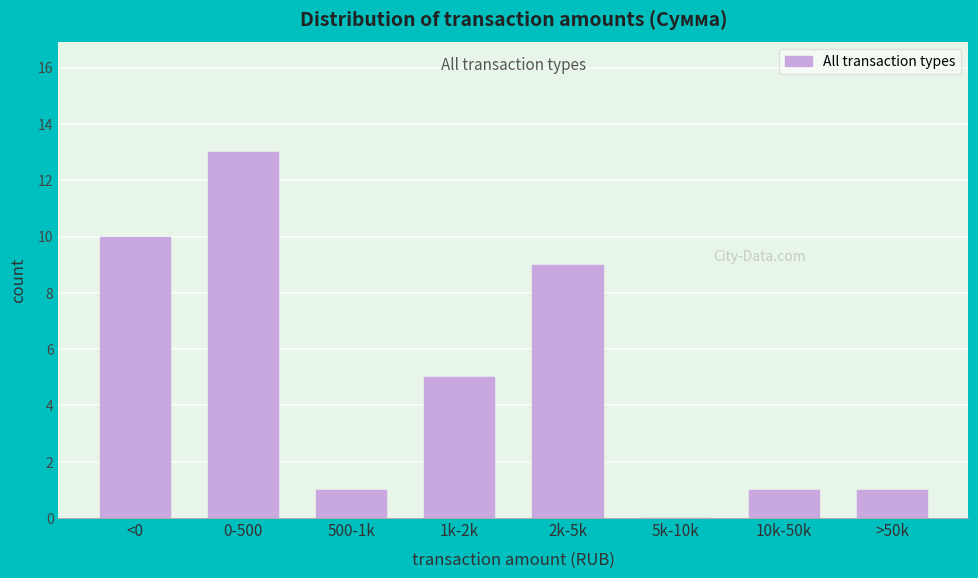

Reading left to right, extract all data points from this chart.

<0=10	0-500=13	500-1k=1	1k-2k=5	2k-5k=9	5k-10k=0	10k-50k=1	>50k=1